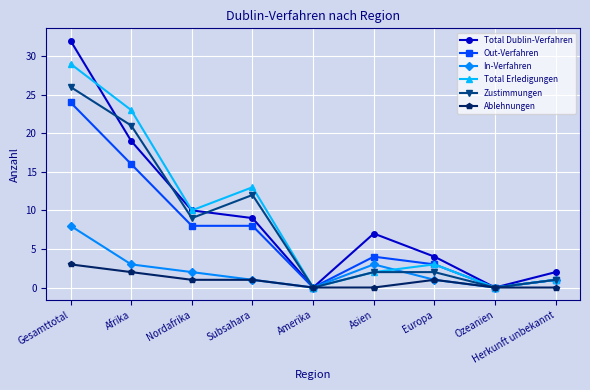

Reading left to right, transcribe all the data shown in this chart.

Total Dublin-Verfahren: 32	19	10	9	0	7	4	0	2
Out-Verfahren: 24	16	8	8	0	4	3	0	1
In-Verfahren: 8	3	2	1	0	3	1	0	1
Total Erledigungen: 29	23	10	13	0	2	3	0	1
Zustimmungen: 26	21	9	12	0	2	2	0	1
Ablehnungen: 3	2	1	1	0	0	1	0	0